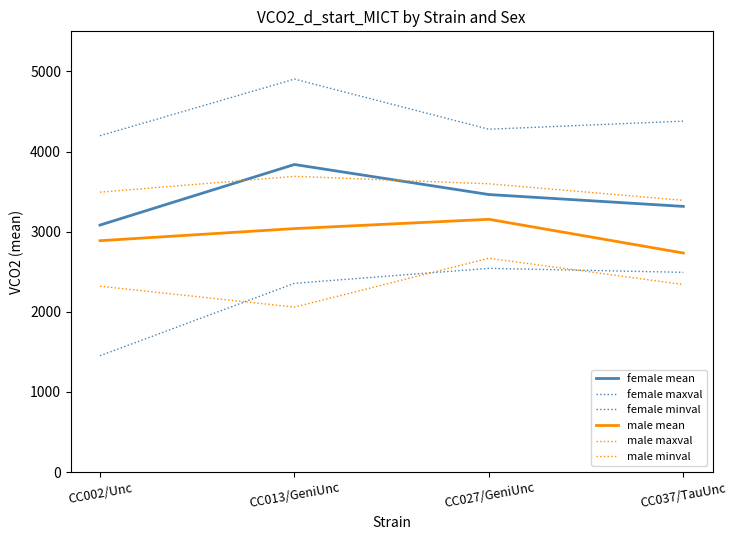

At which label does male maxval first exceed 3597?

CC013/GeniUnc